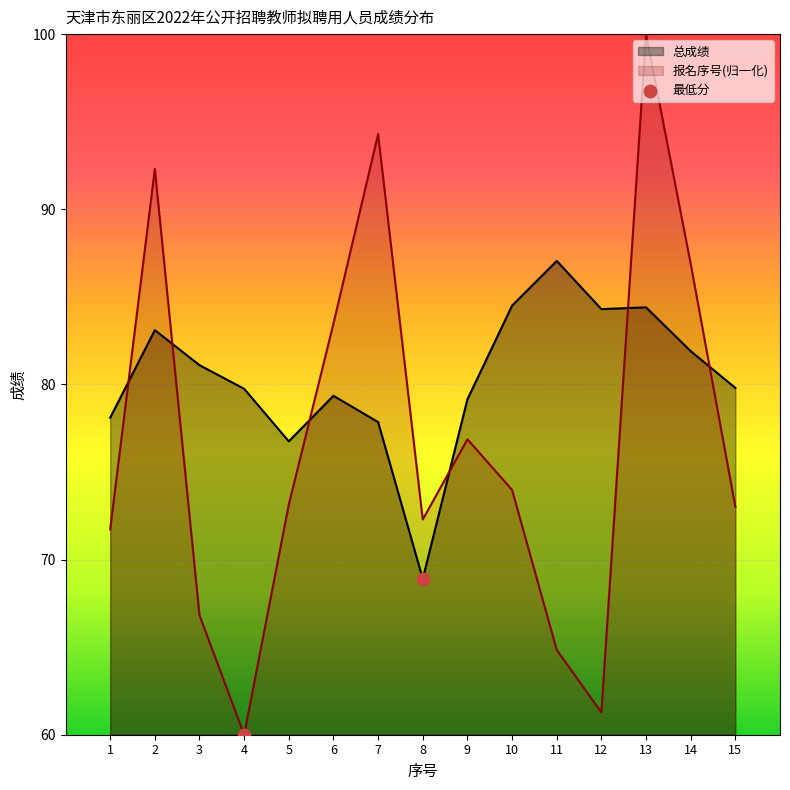

Which series has the largest Y range (max minus min)?

报名序号